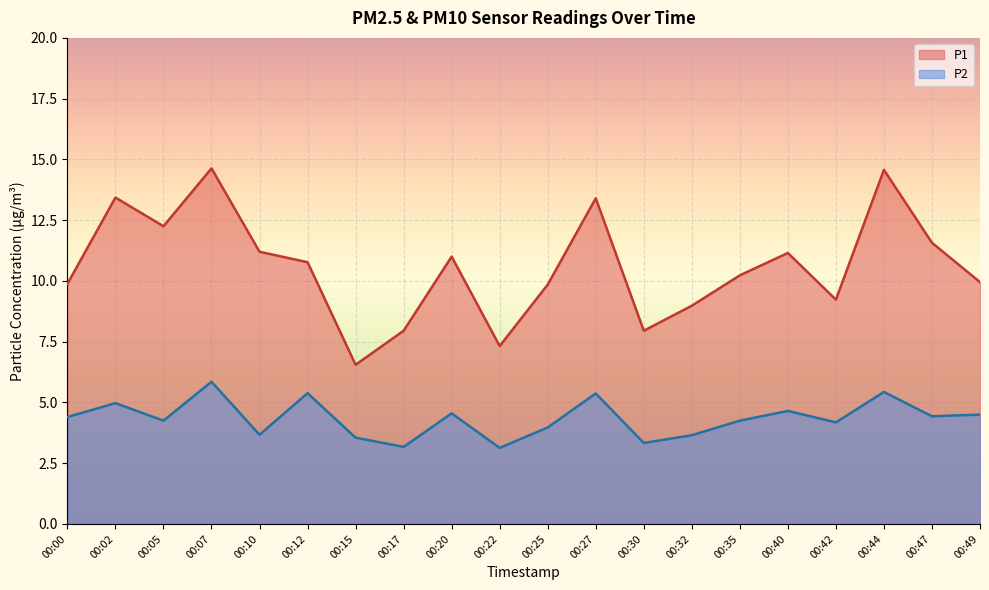

Is it true that P1 equals 24.1 at 00:44?

False